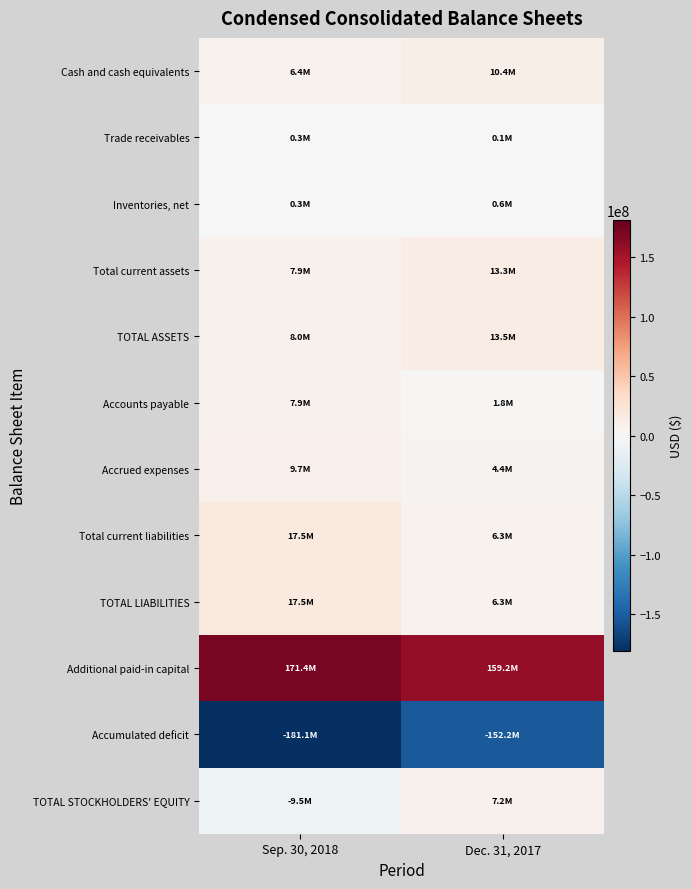

What is the greatest value displayed?

171448570